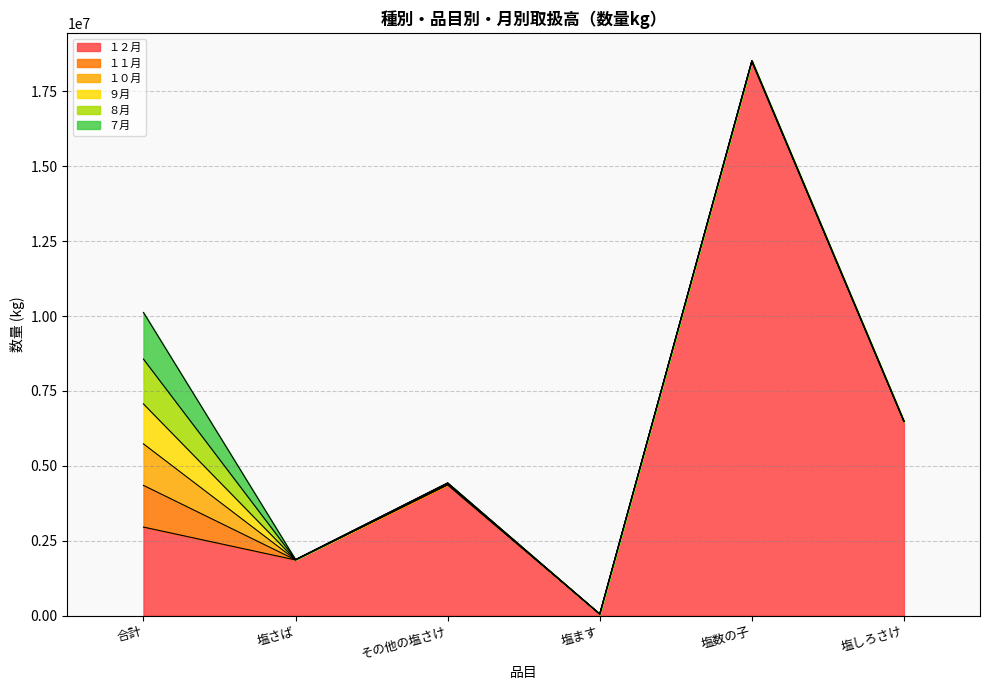

List the labels in order of １２月 value, smallest first.

塩ます, 塩さば, 合計, その他の塩さけ, 塩しろさけ, 塩数の子